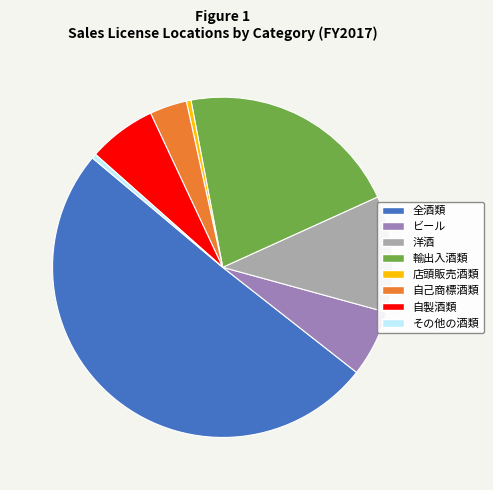

How many slices are in this pie chart?

8